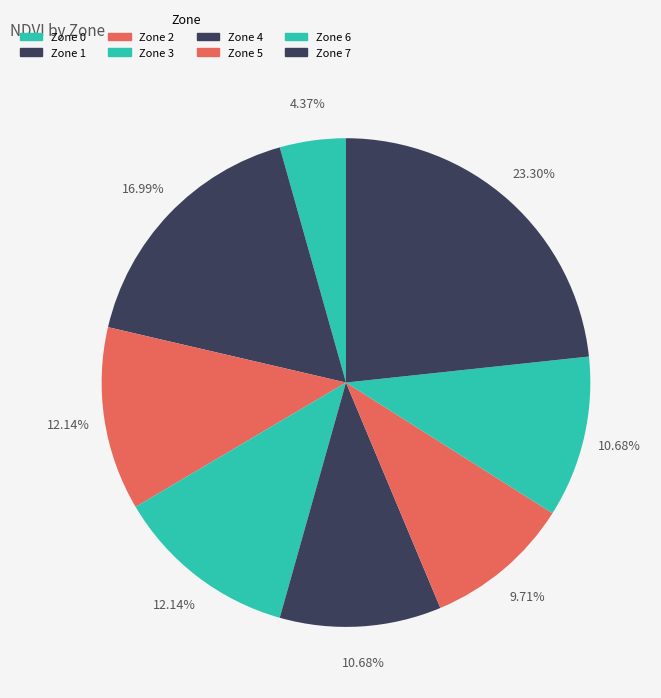

How many slices are in this pie chart?

8